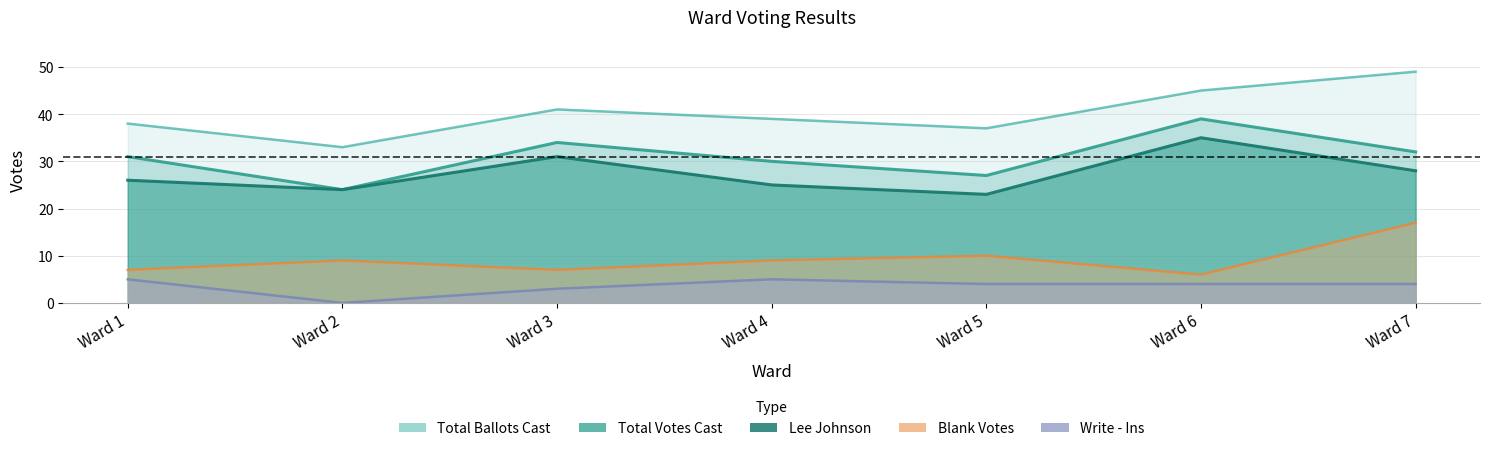

At which label is Total Votes Cast closest to 31?

Ward 1